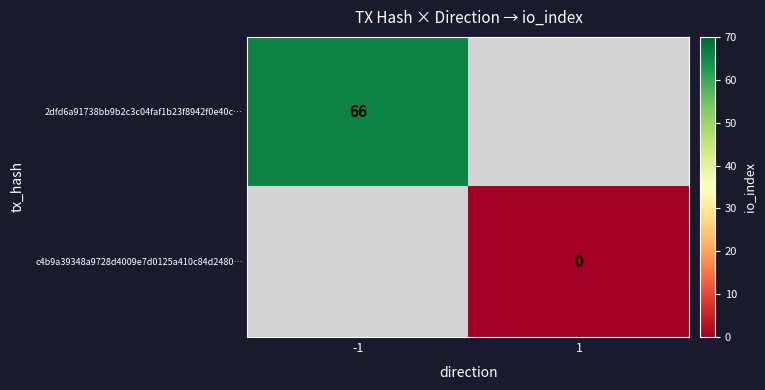

The 2dfd6a91738bb9b2c3c04faf1b23f8942f0e40c… series shows 29 at -1. True or false?

False